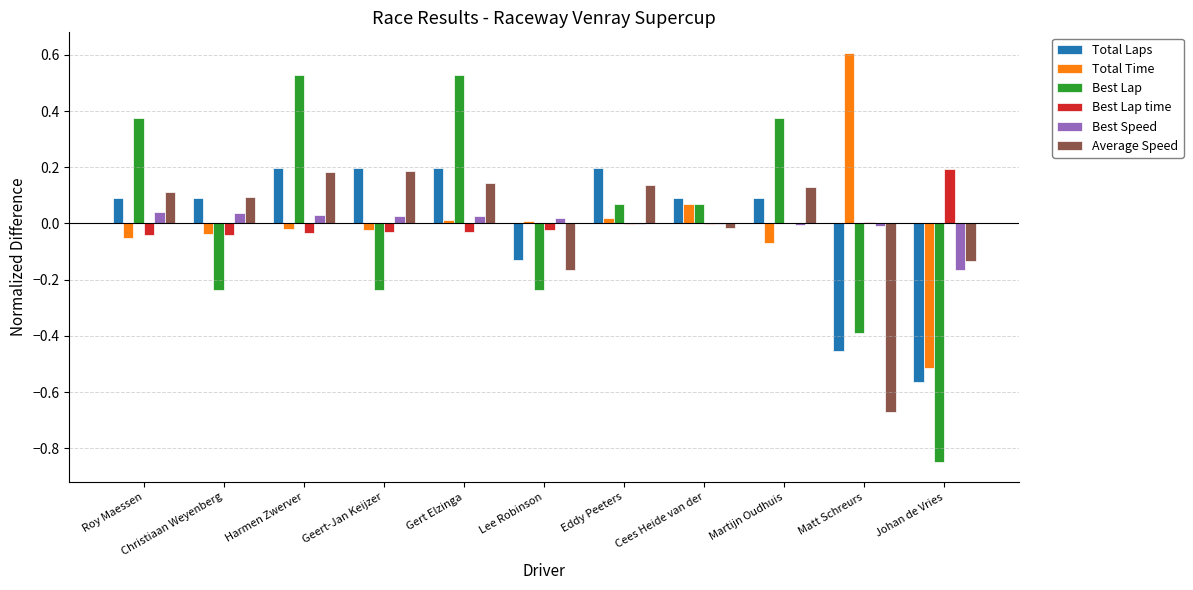

The Best Lap time series shows -0.0 at Eddy Peeters. True or false?

True